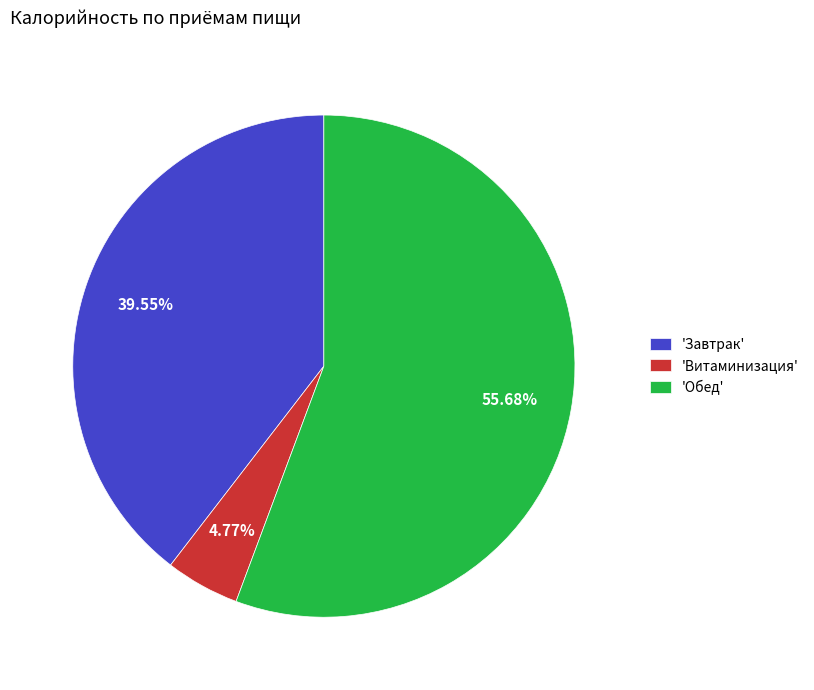

What is the smallest slice in the pie chart?

'Витаминизация'